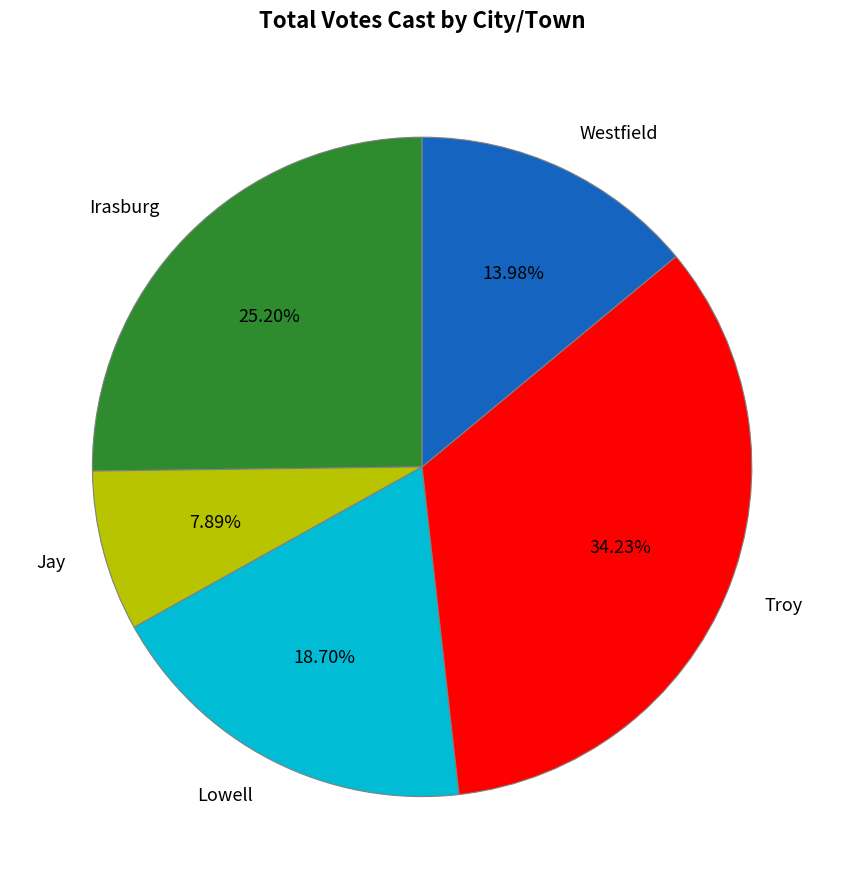

Which category has the biggest portion of the pie?

Troy